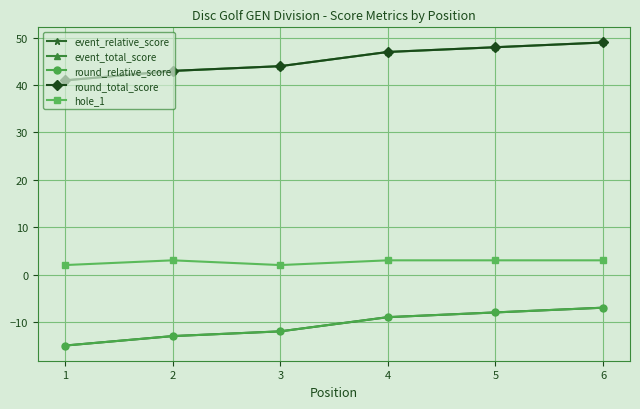

Does the chart have visible grid lines?

Yes